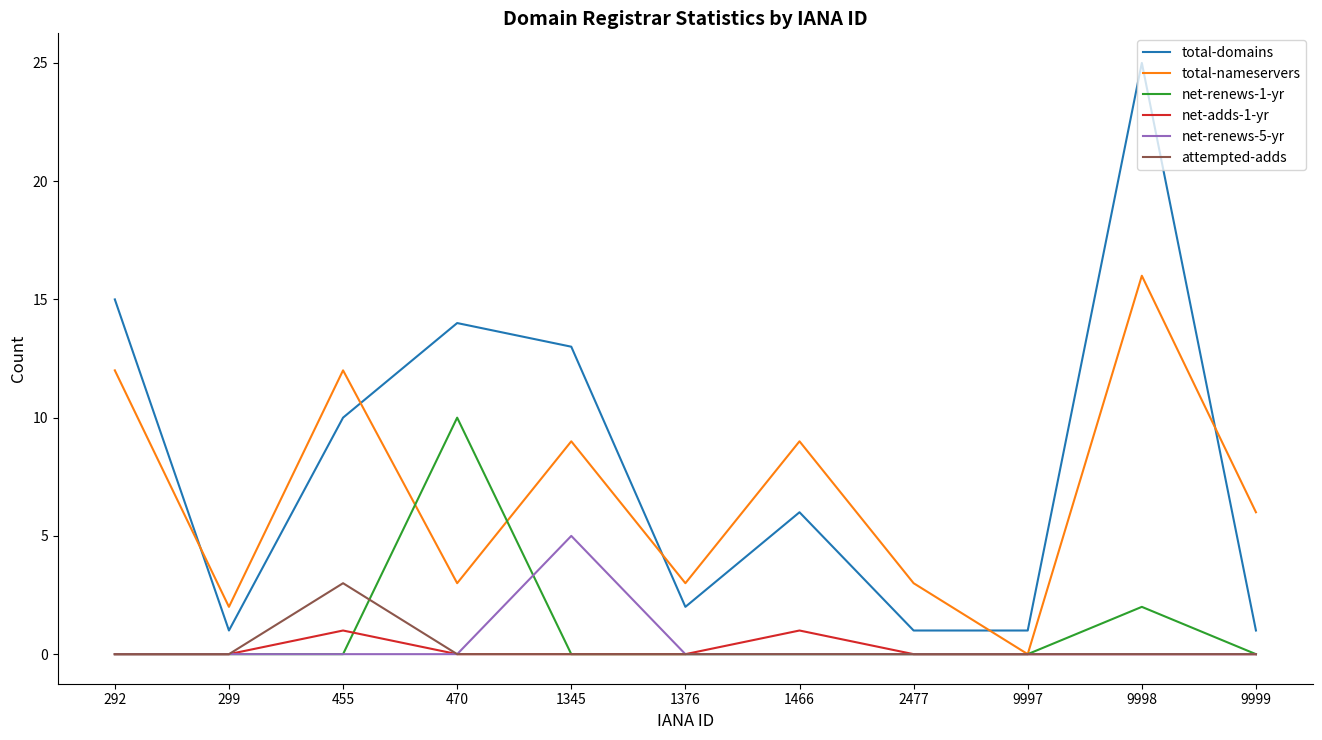

What is the total value across all series at 1376?

5